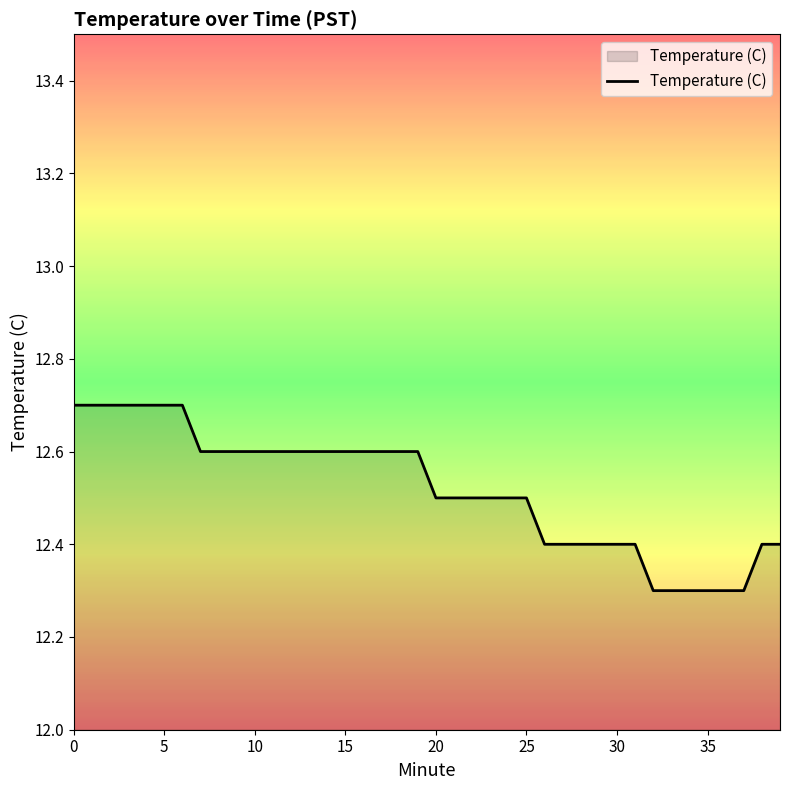

What is the minimum value shown in the chart?

12.3